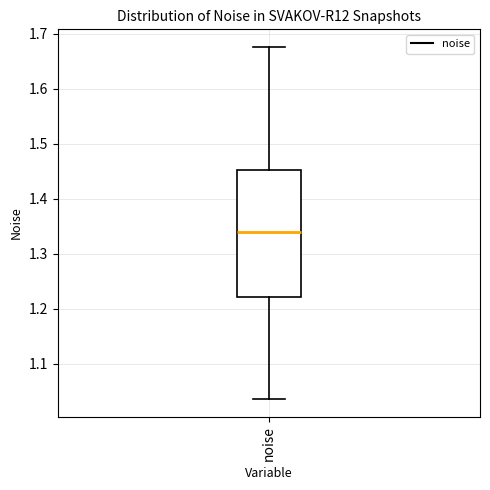

Where does the upper whisker of the box for noise end on the y-axis? The values are not printed on the chart, so give them approximately, as read against the axis.

1.68